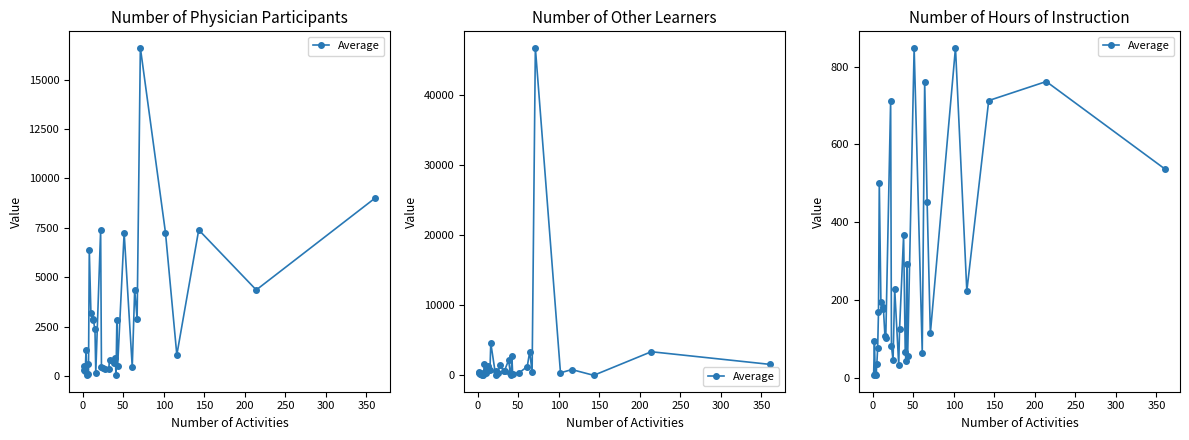

What is the minimum value shown in the chart?

6